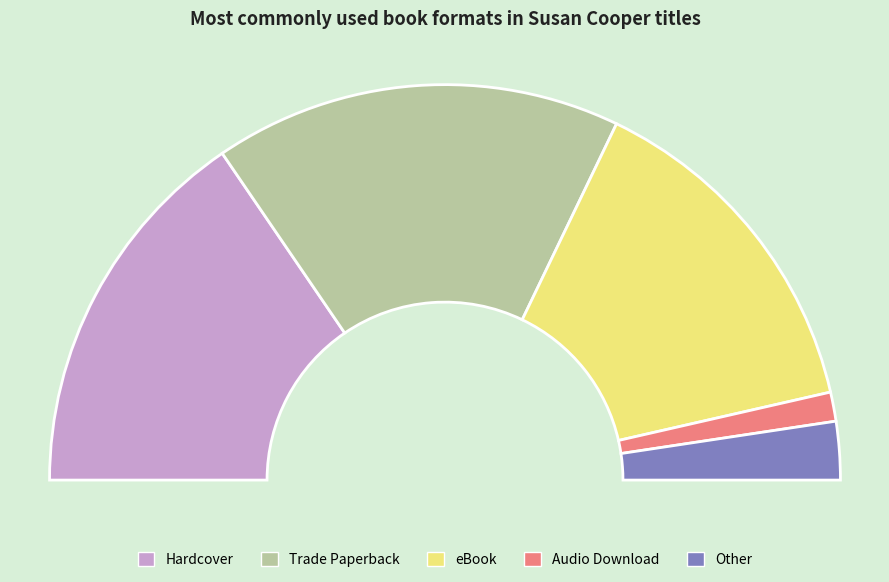

What is the change in value from eBook to Other?

-10